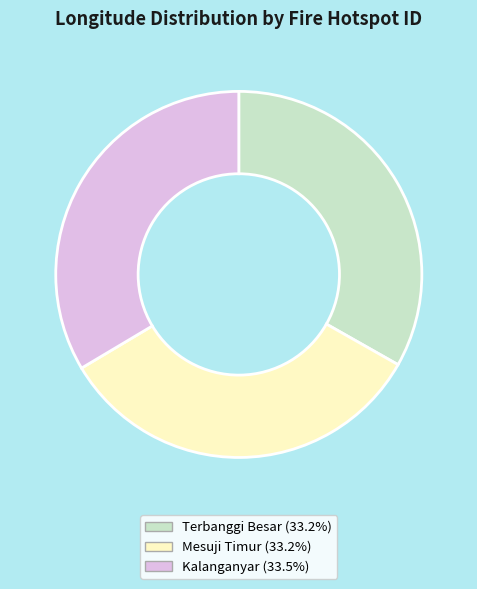

Does any single category account for the majority?

No